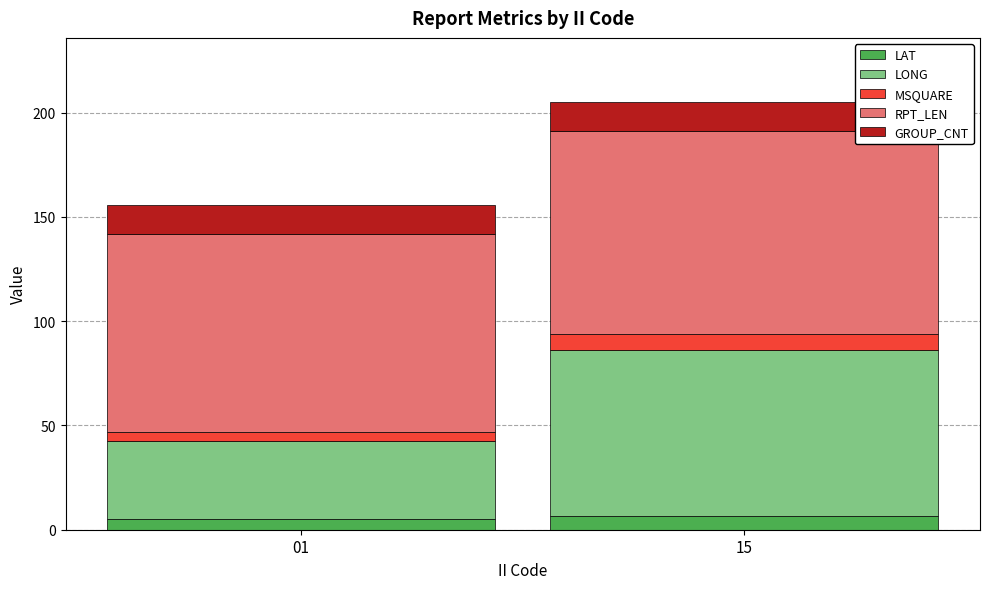

Does the chart contain stacked bars?

Yes